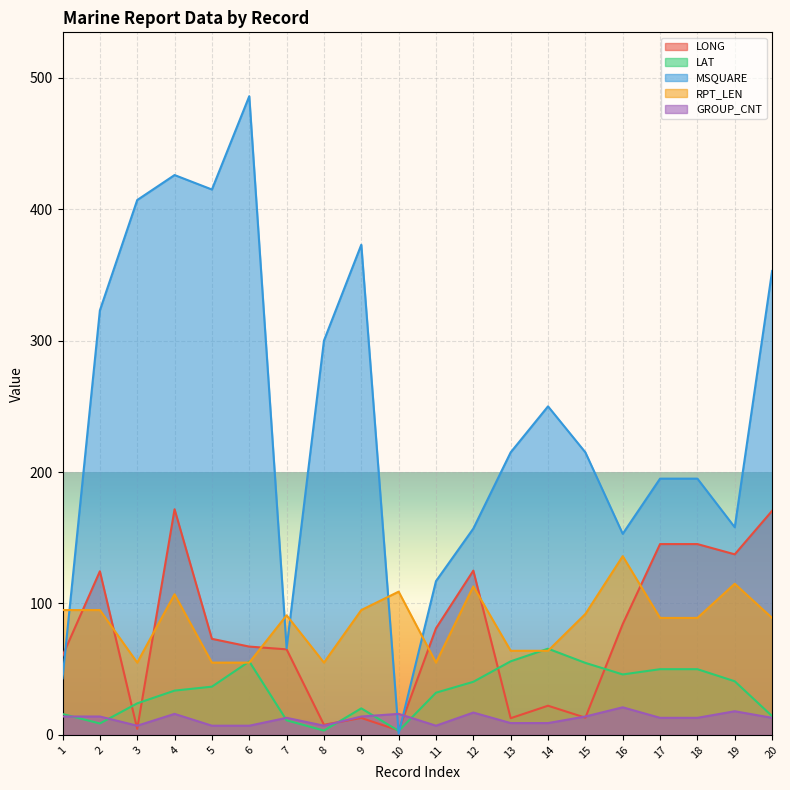

What is the difference between the LAT values at 10 and 5?

33.7